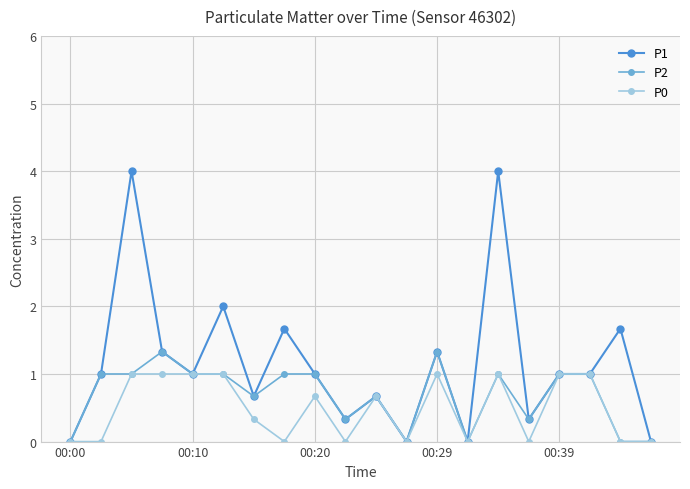

Which series has the largest total across all categories?

P1